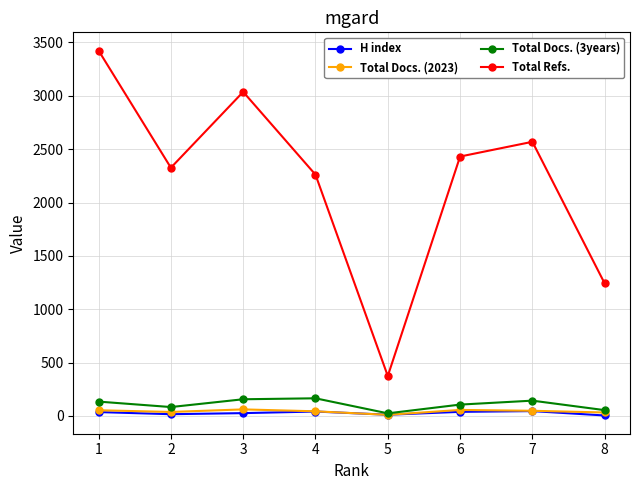

At which label does Total Docs. (2023) first exceed 48?

1